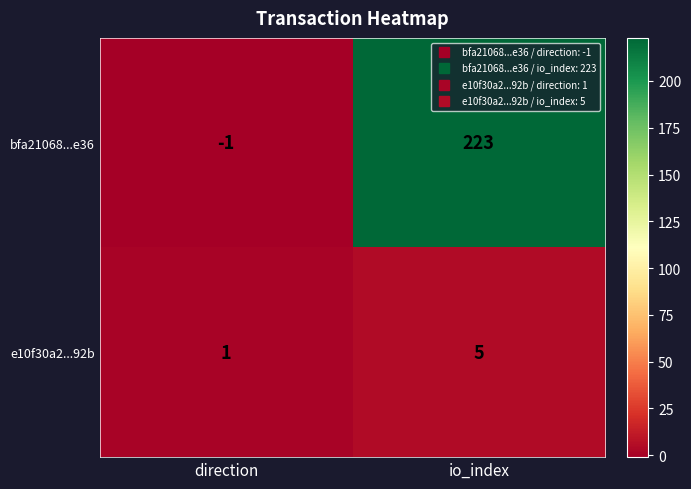

At which category is the sum across all series the highest?

io_index